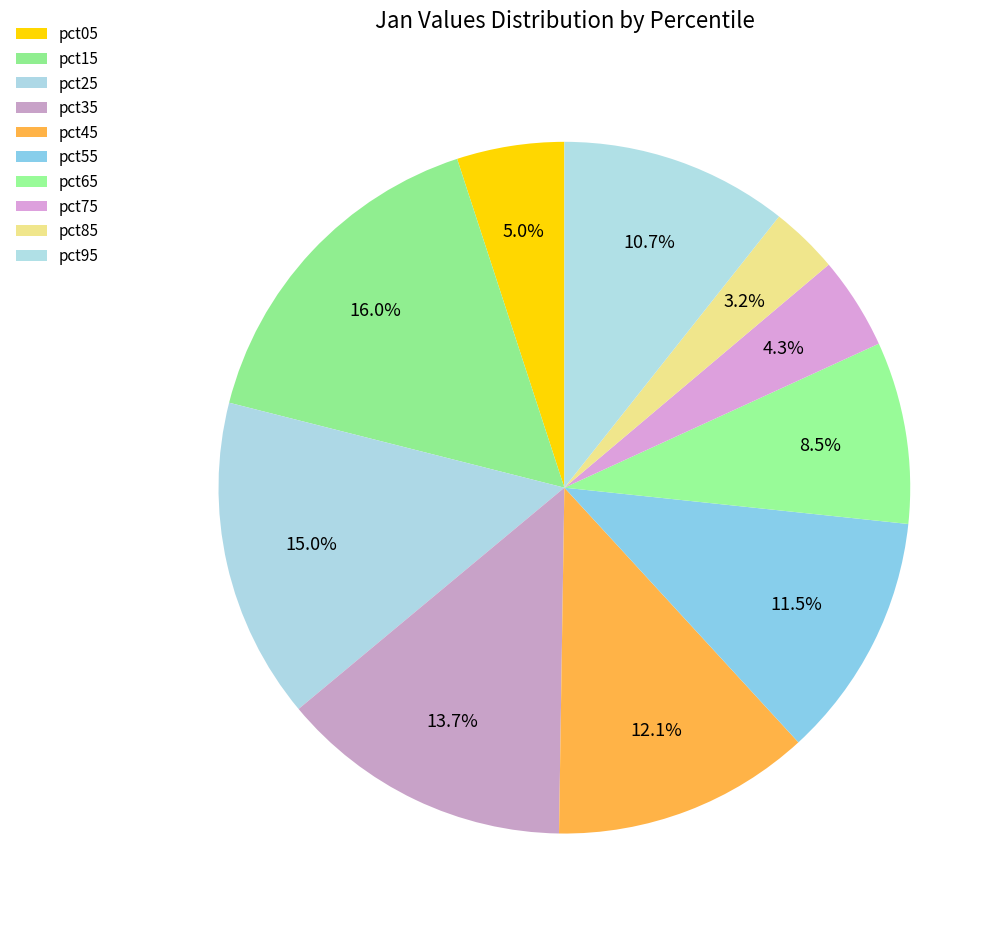

Between pct15 and pct95, which is larger?

pct15